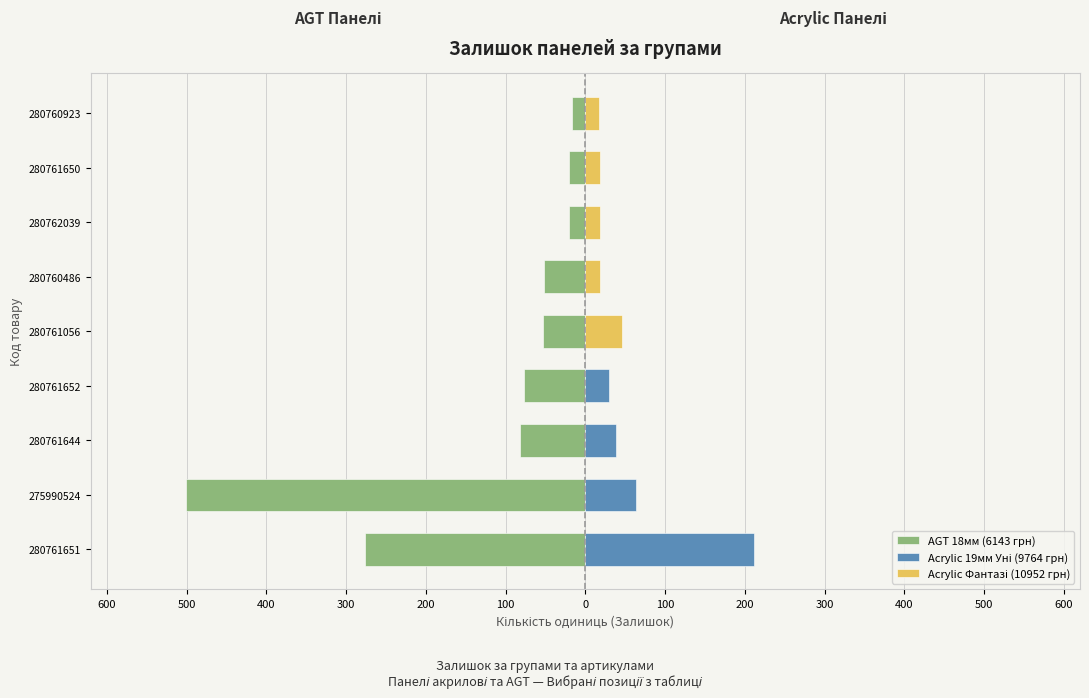

Does the chart contain stacked bars?

No